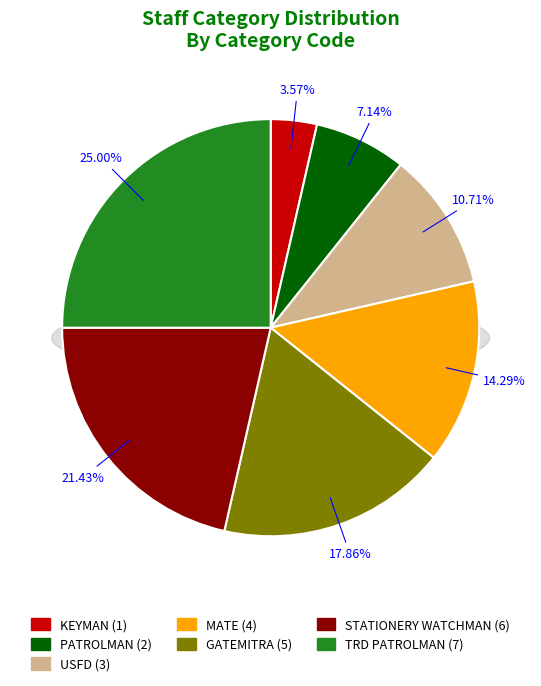

Does GATEMITRA represent more than half of the total?

No